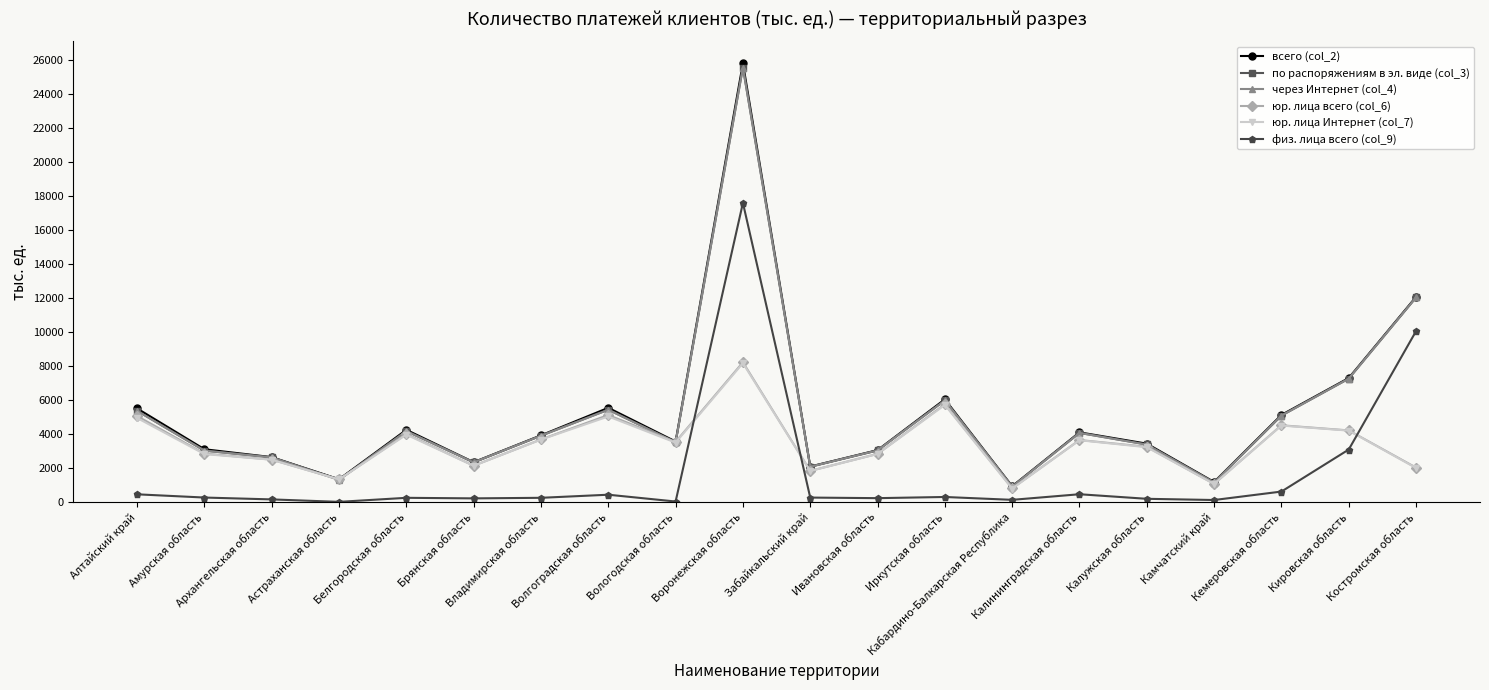

Which series has the largest range (max minus min)?

всего (col_2)